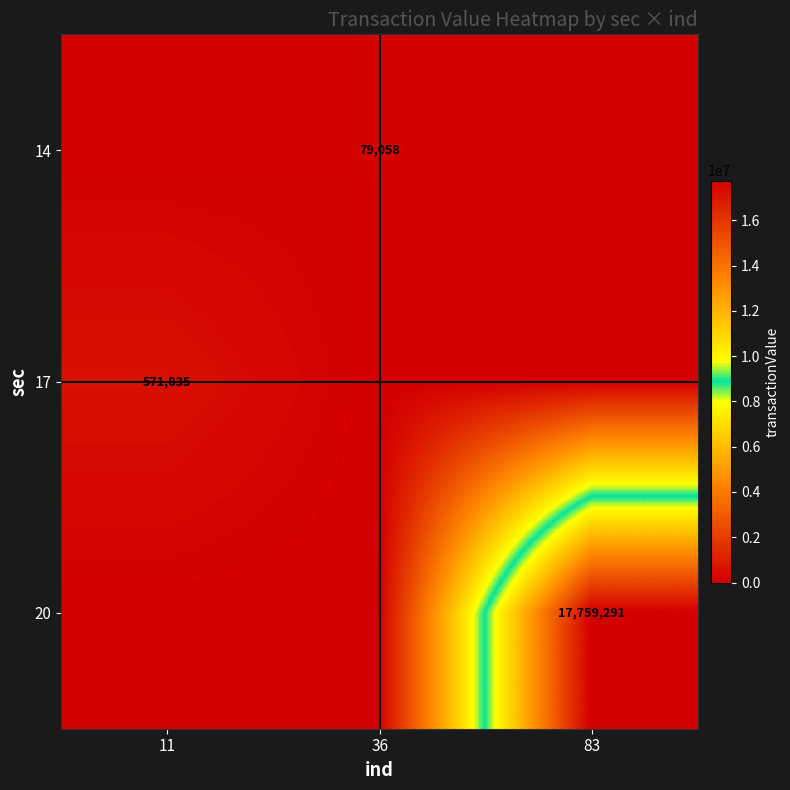

At which category is the sum across all series the highest?

83